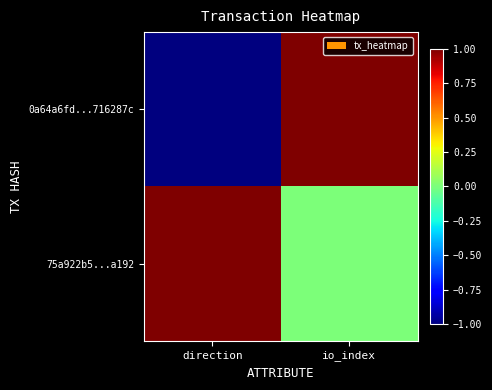

Which series has the largest total across all categories?

75a922b5...a192